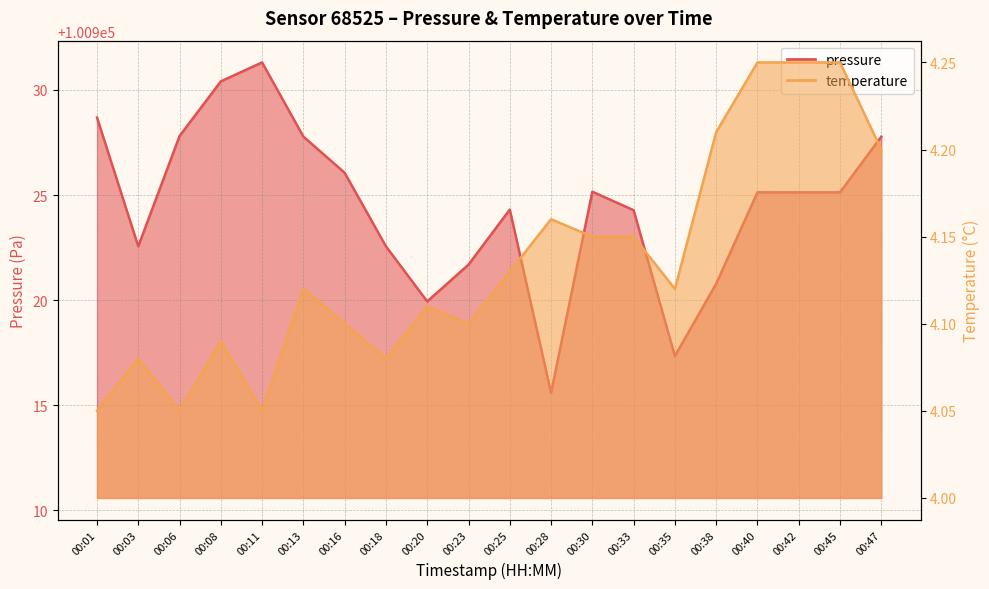

What is the sum of the pressure values at 00:06 and 00:38?

201848.6